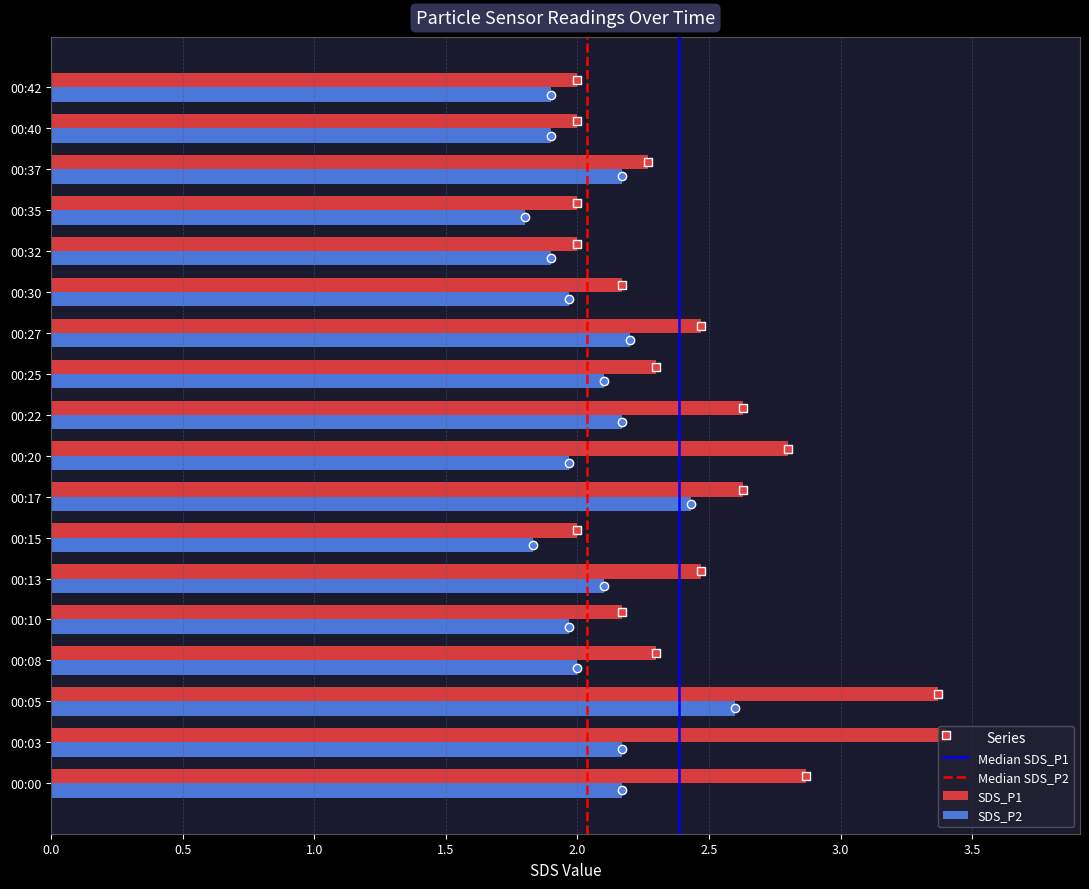

Rank the series by their average value, from highest to lowest.

SDS_P1, SDS_P2